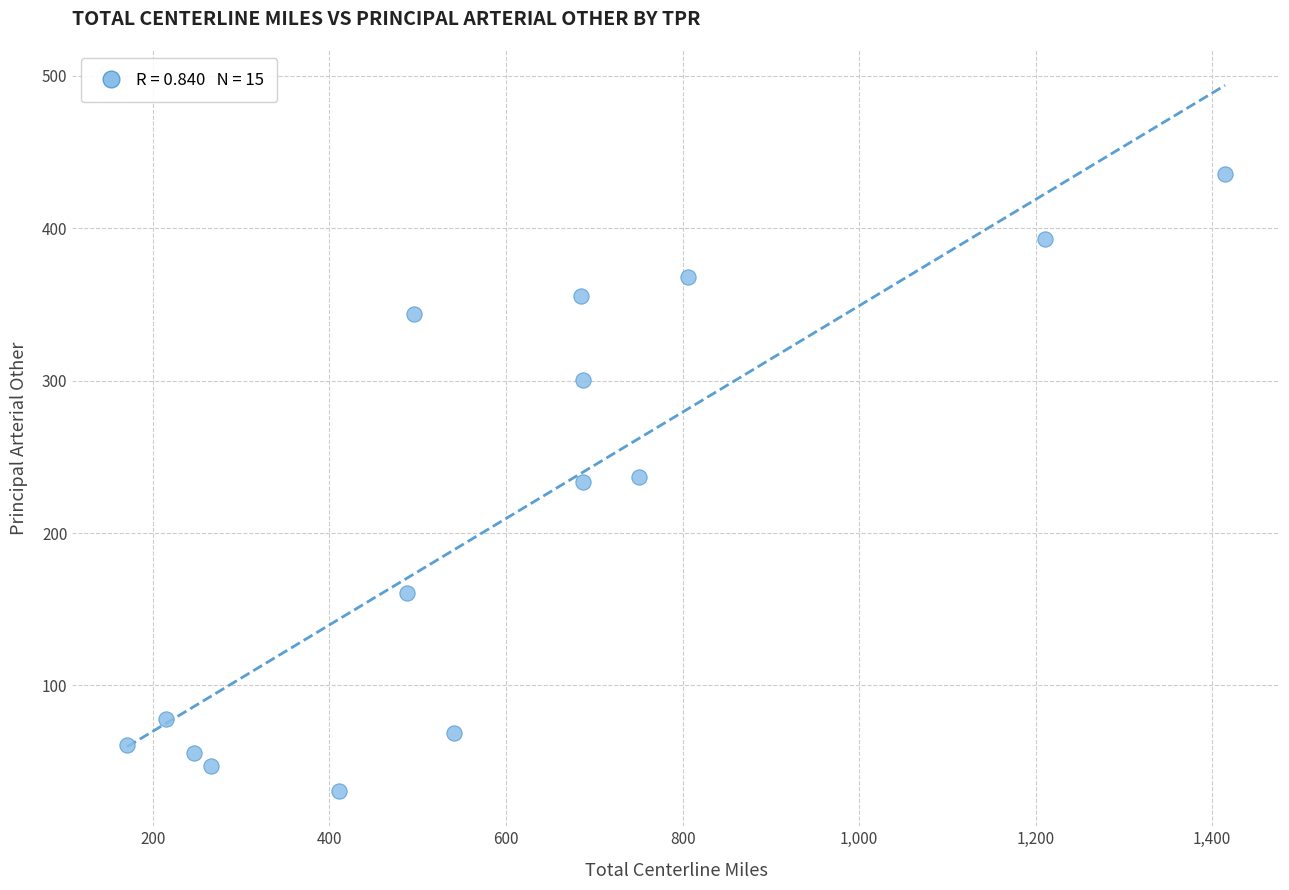

What is the range of X values (max minus min)?

1243.7